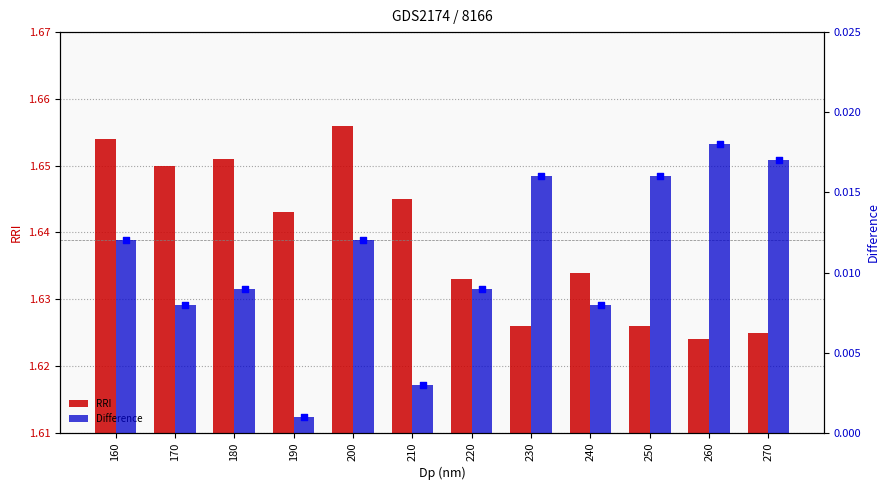

Which series contains the highest Y value?

RRI